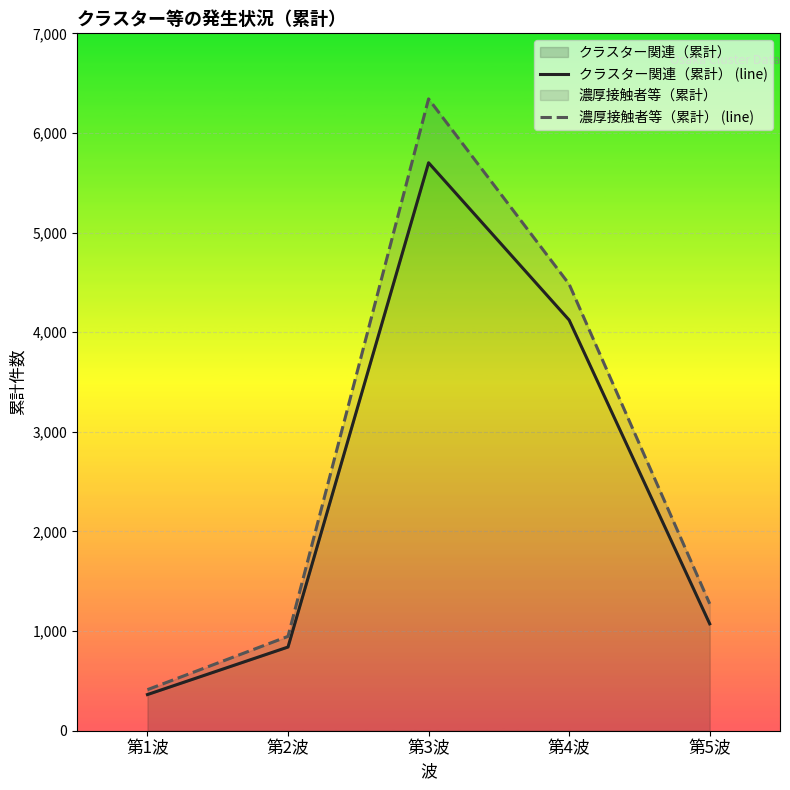

Reading right to left, transcribe all the data shown in this chart.

クラスター関連（累計） (line): 1073	4122	5701	840	363
濃厚接触者等（累計） (line): 1274	4482	6342	947	412